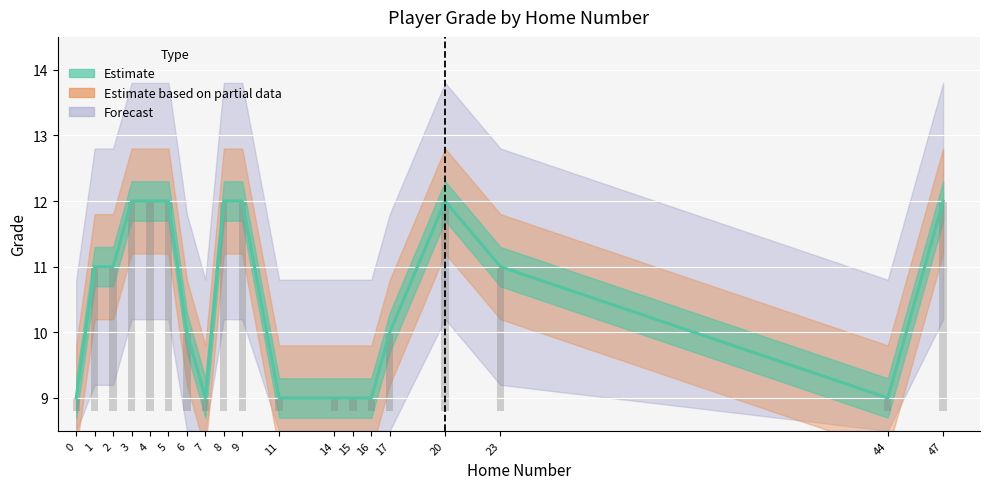

What is the value of the 1st bar from the left?

9